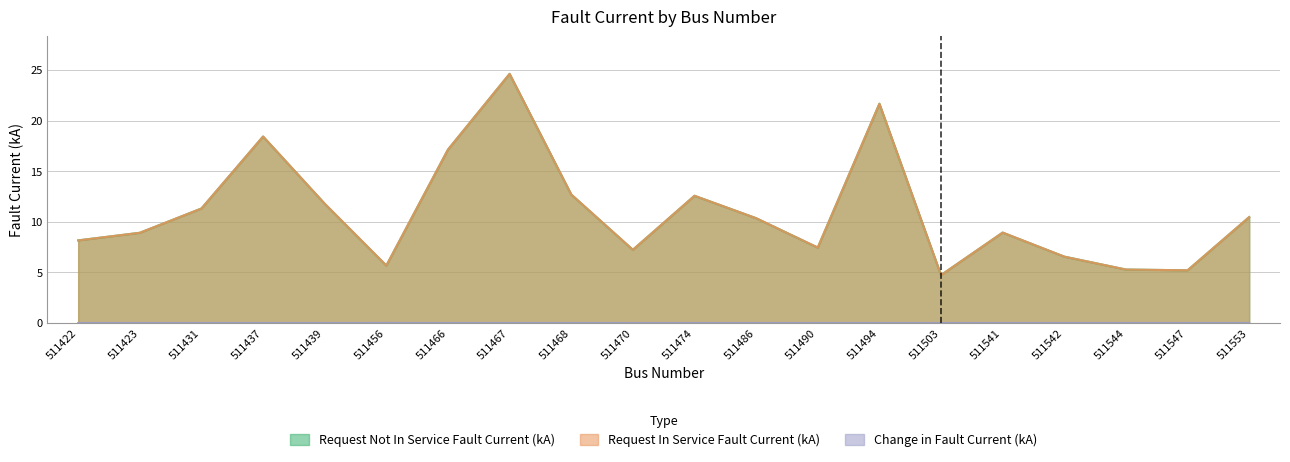

Is the value of Request Not In Service Fault Current (kA) at 511423 greater than the value of Request In Service Fault Current (kA) at 511437?

No